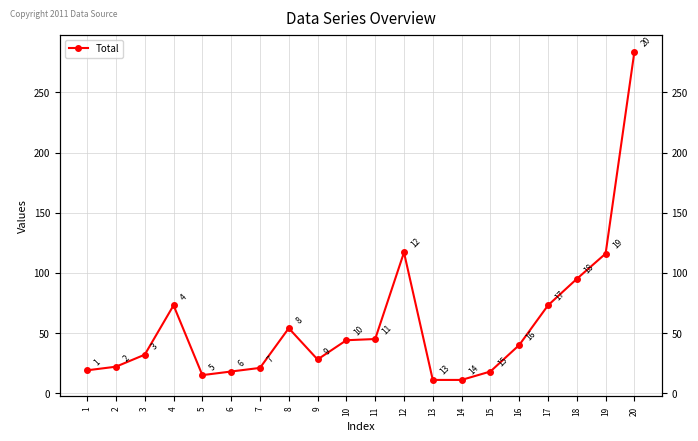

How many lines are shown in the chart?

1